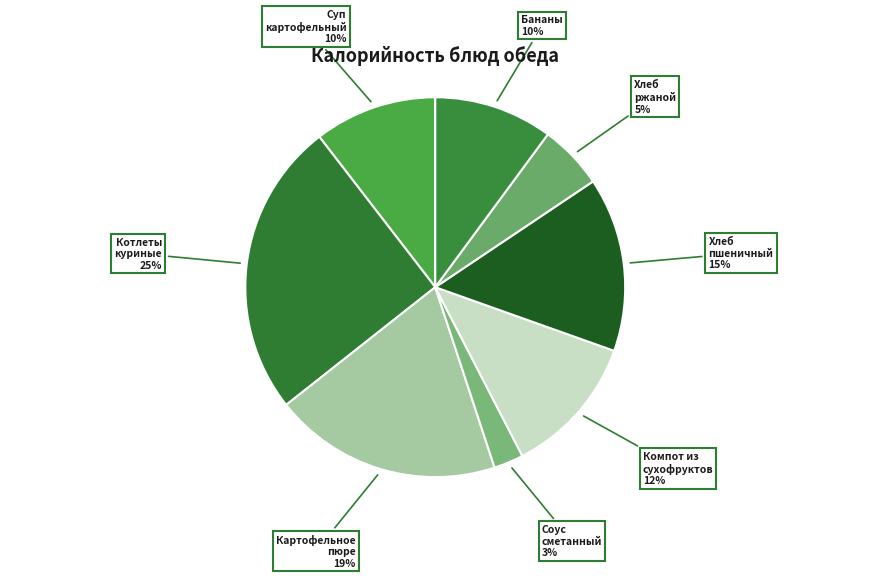

To the nearest percent, what is the average slice percentage?

12%